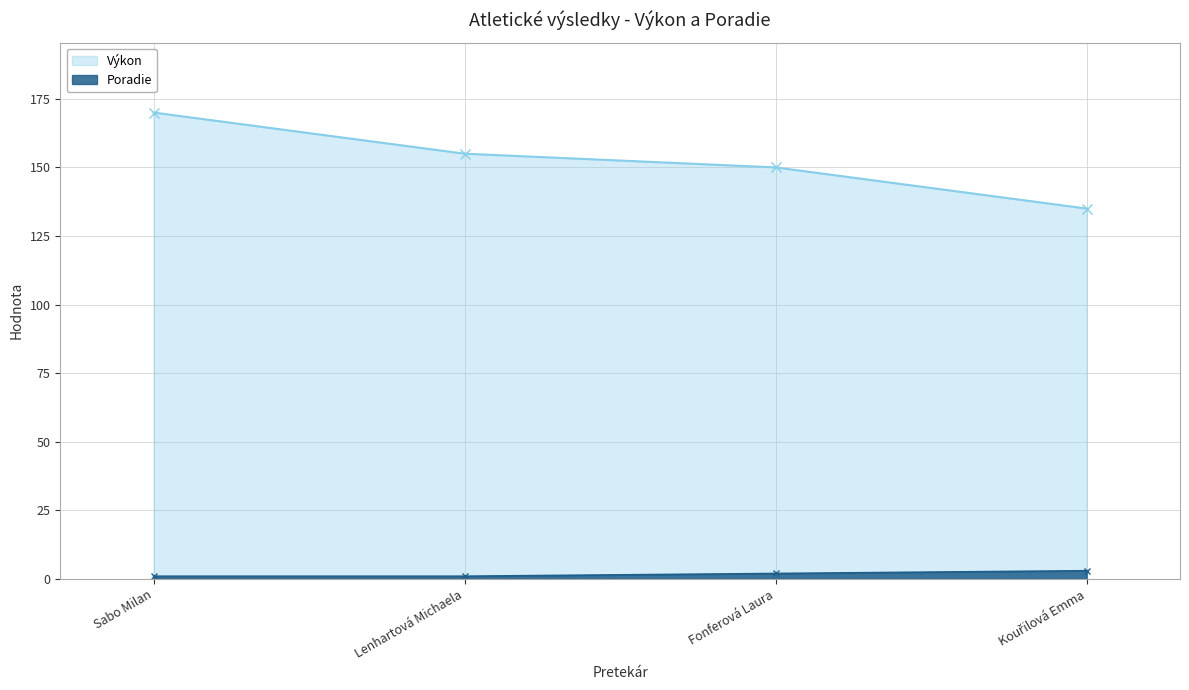

Count the Výkon values in the range 150 to 170.

3